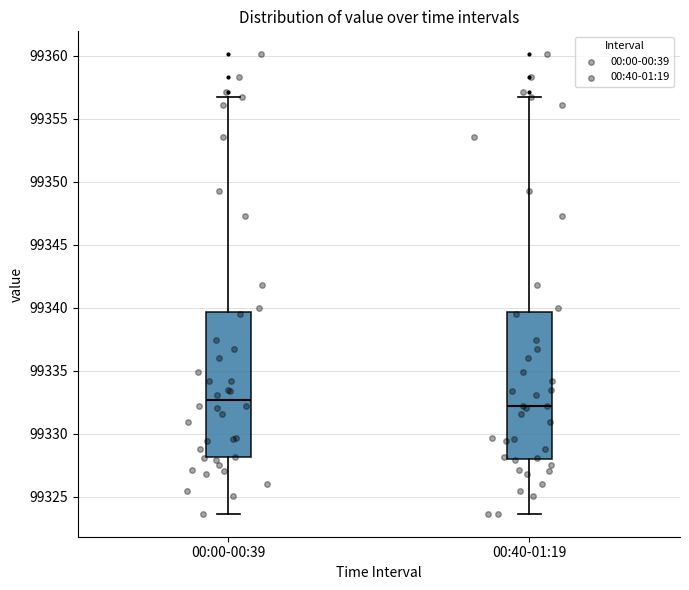

Where is the upper edge of the box for 00:00-00:39 on the y-axis? The values are not printed on the chart, so give them approximately, as read against the axis.

99339.5